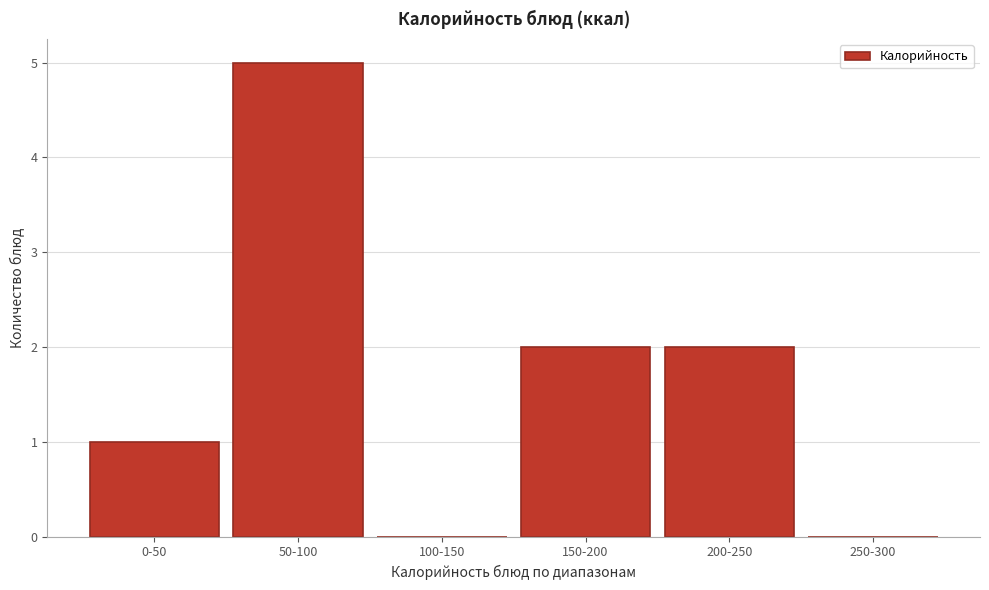

Approximately how many times larger is the value at 50-100 compared to 200-250?

2.5